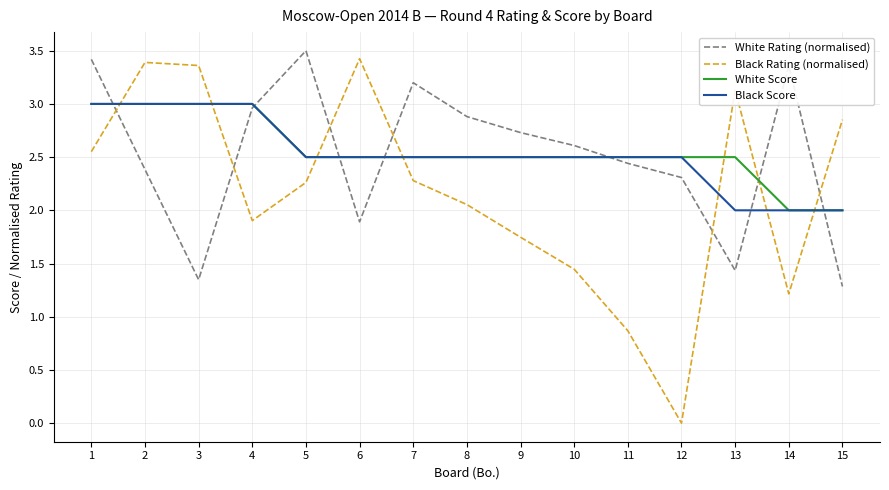

The White Score series shows 4.2 at 10. True or false?

False